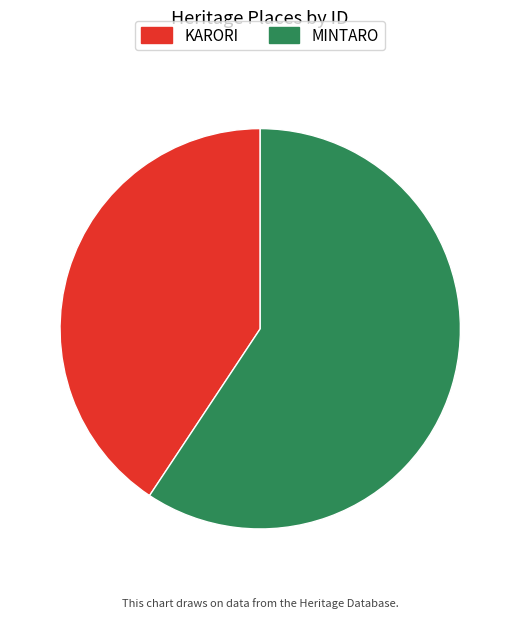

Which slice is the smallest?

KARORI